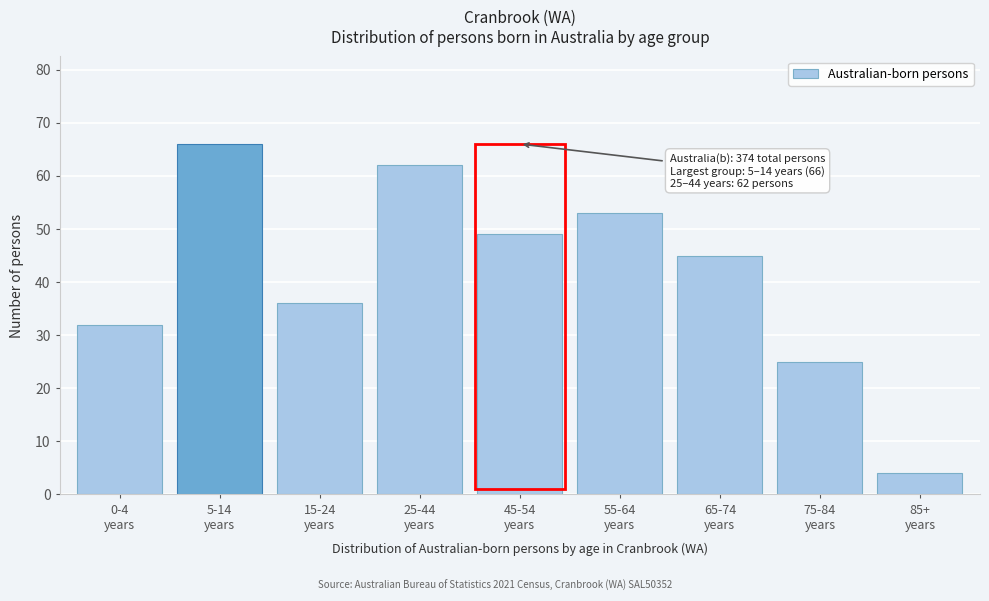

Reading right to left, what are all the values shown in this chart?

4	25	45	53	49	62	36	66	32